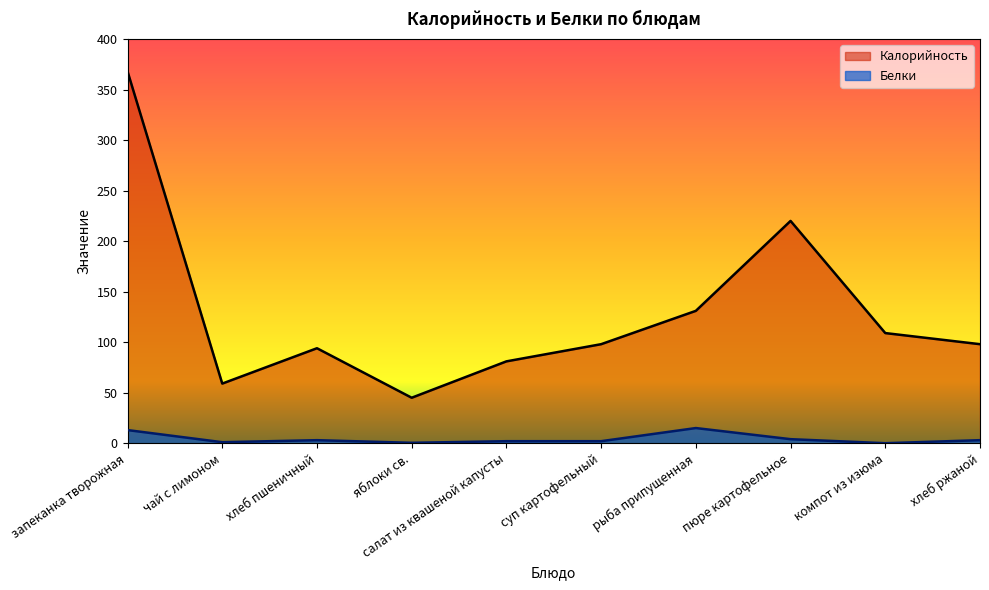

Is it true that Калорийность equals 99.3 at чай с лимоном?

False